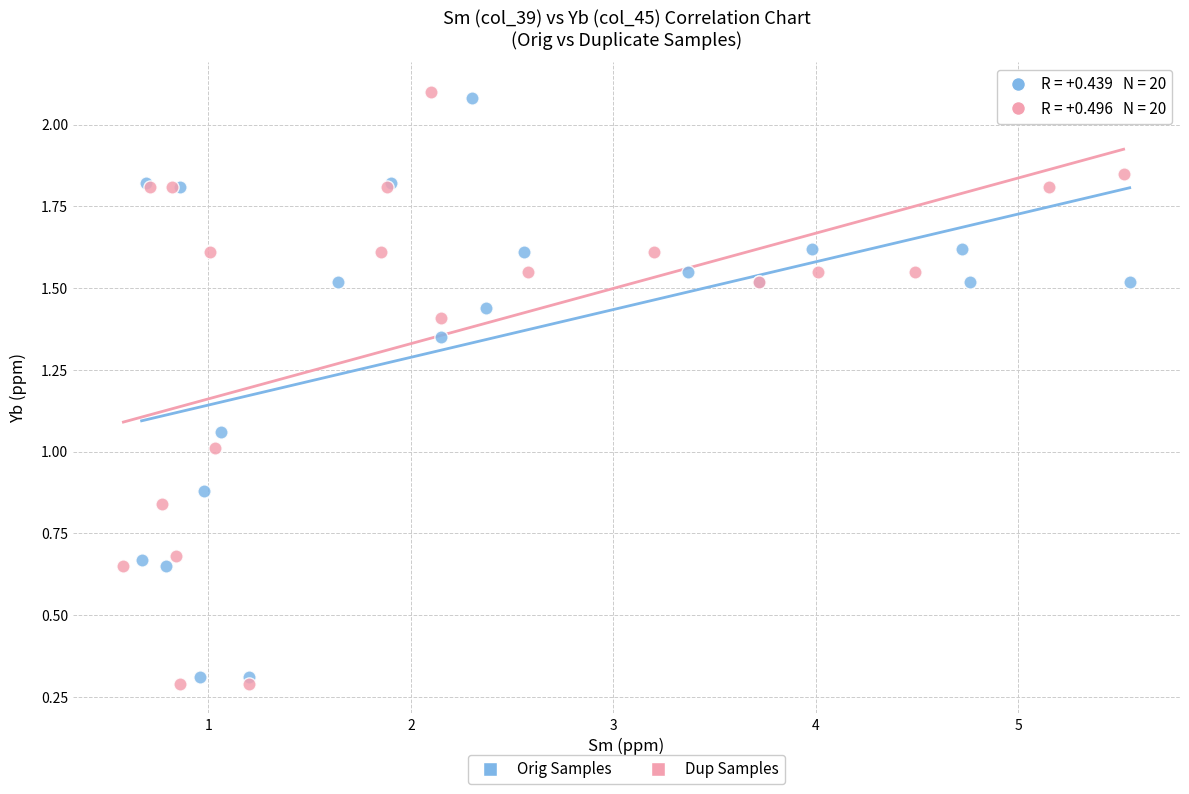

Which series contains the lowest Y value?

Dup Samples